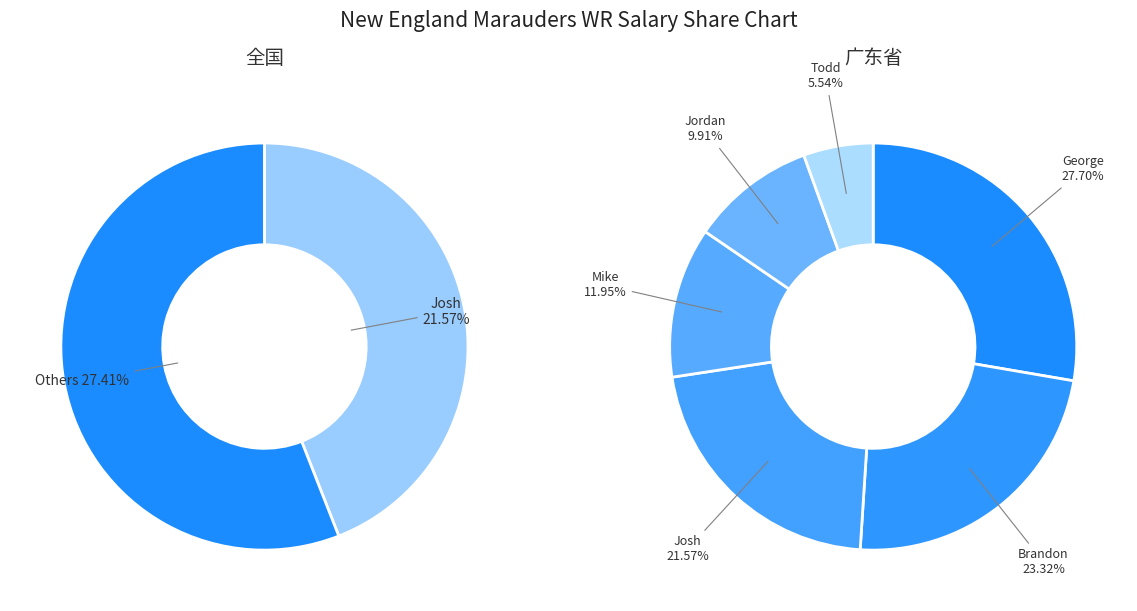

Does Mike represent more than half of the total?

No